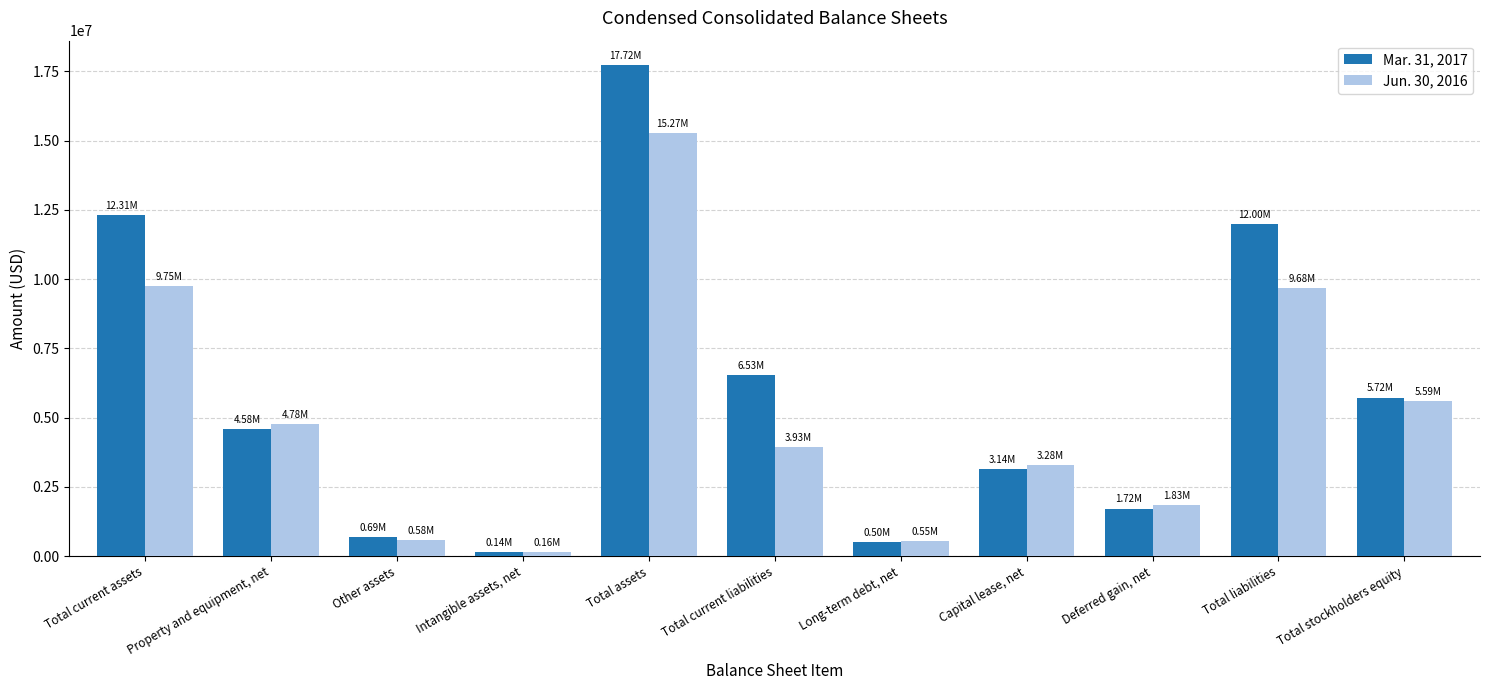

At which category does the chart reach its minimum across all series?

Intangible assets, net